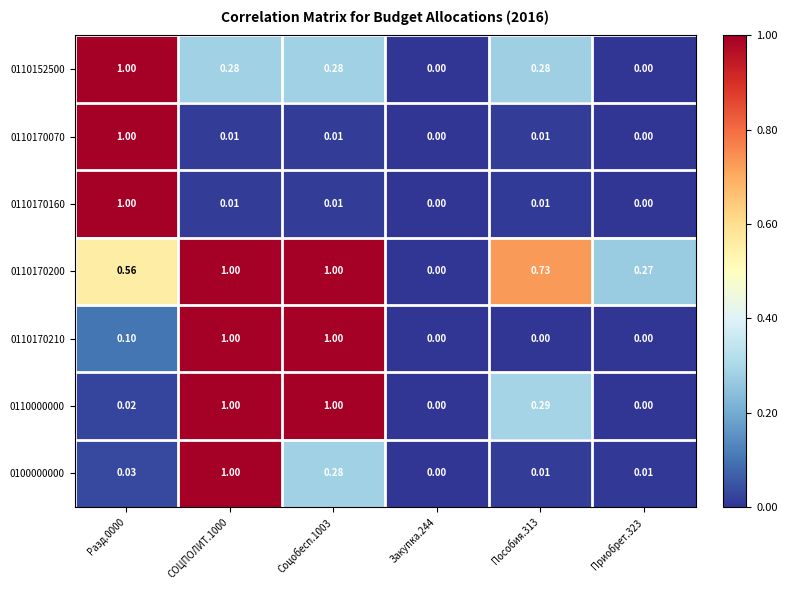

Is the value of 0110170200 at Приобрет.323 greater than the value of 0110152500 at Пособия.313?

No